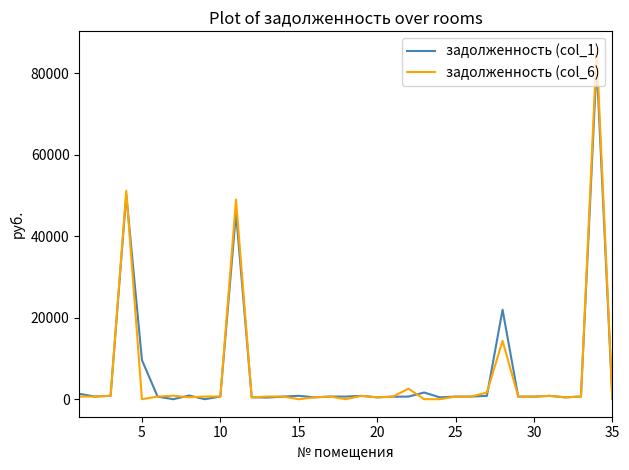

What is the greatest value displayed?

85929.4